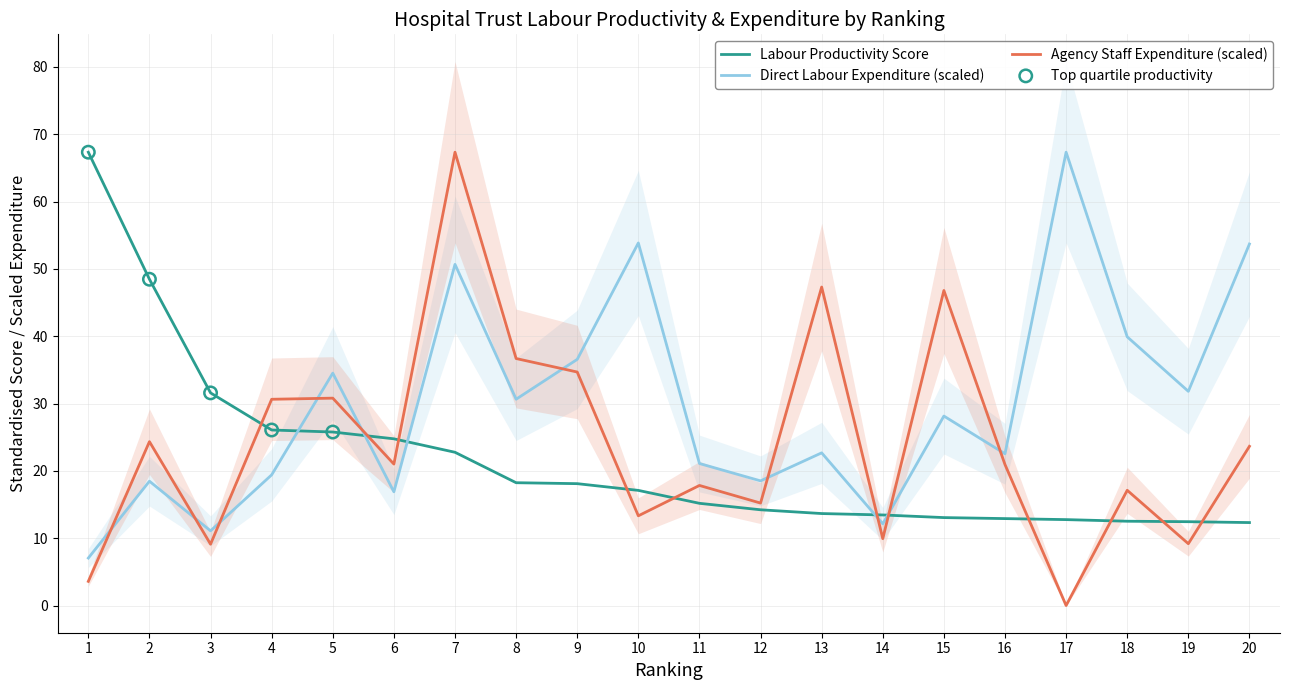

Which series reaches the maximum Y coordinate?

Labour Productivity (Standardised Score)